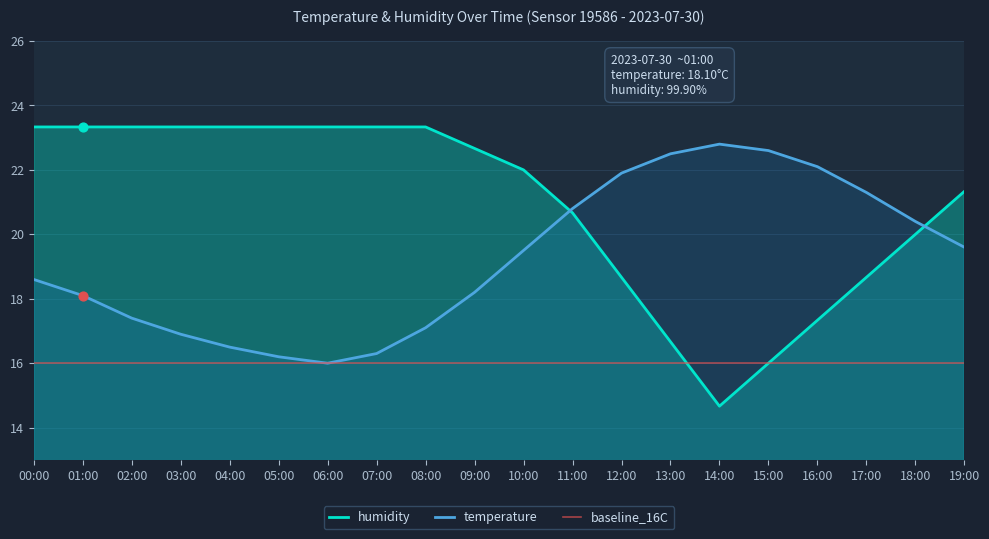

Is the value of temperature at 15:00 greater than the value of humidity at 07:00?

No